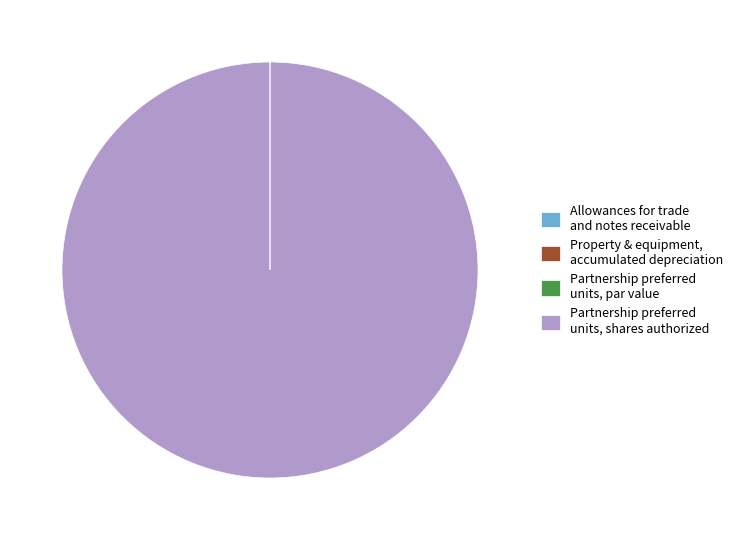

Is there any slice that represents more than half of the pie?

Yes